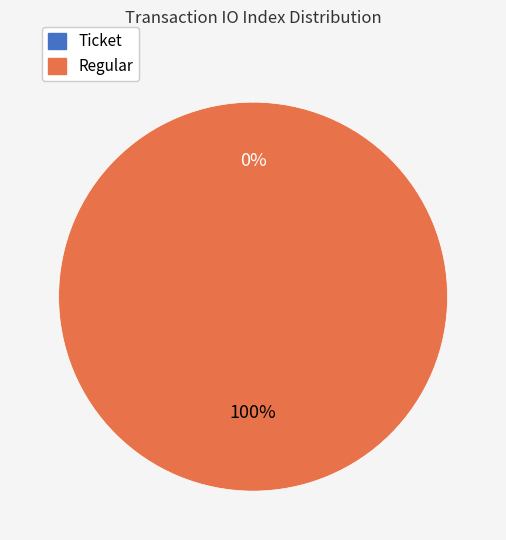

What is the largest slice in the pie chart?

Regular